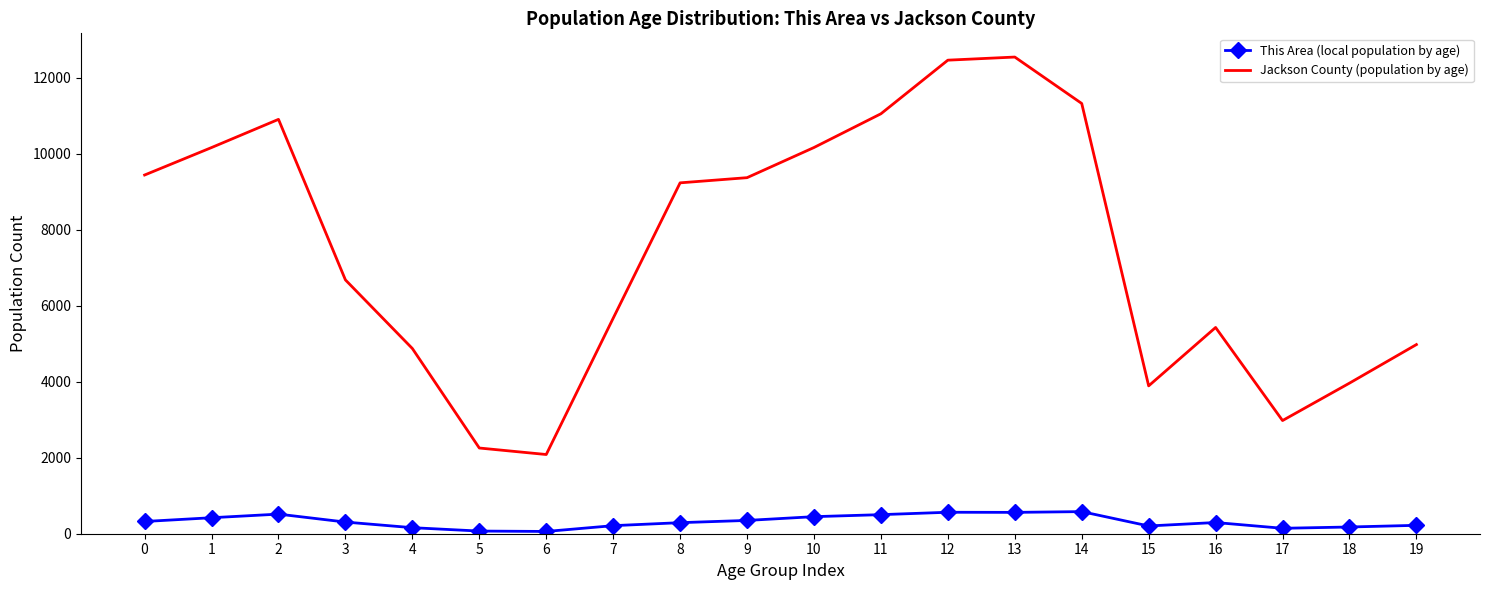

At 13, list the series in order from largest to smallest.

Jackson County (population by age), This Area (local population by age)